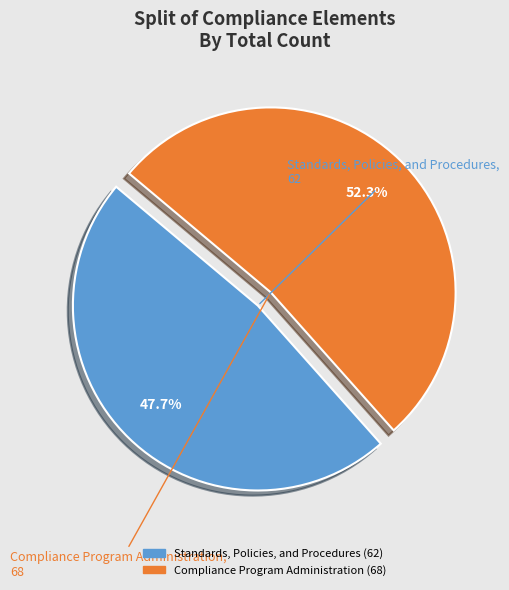

What is the smallest slice in the pie chart?

Standards, Policies, and Procedures